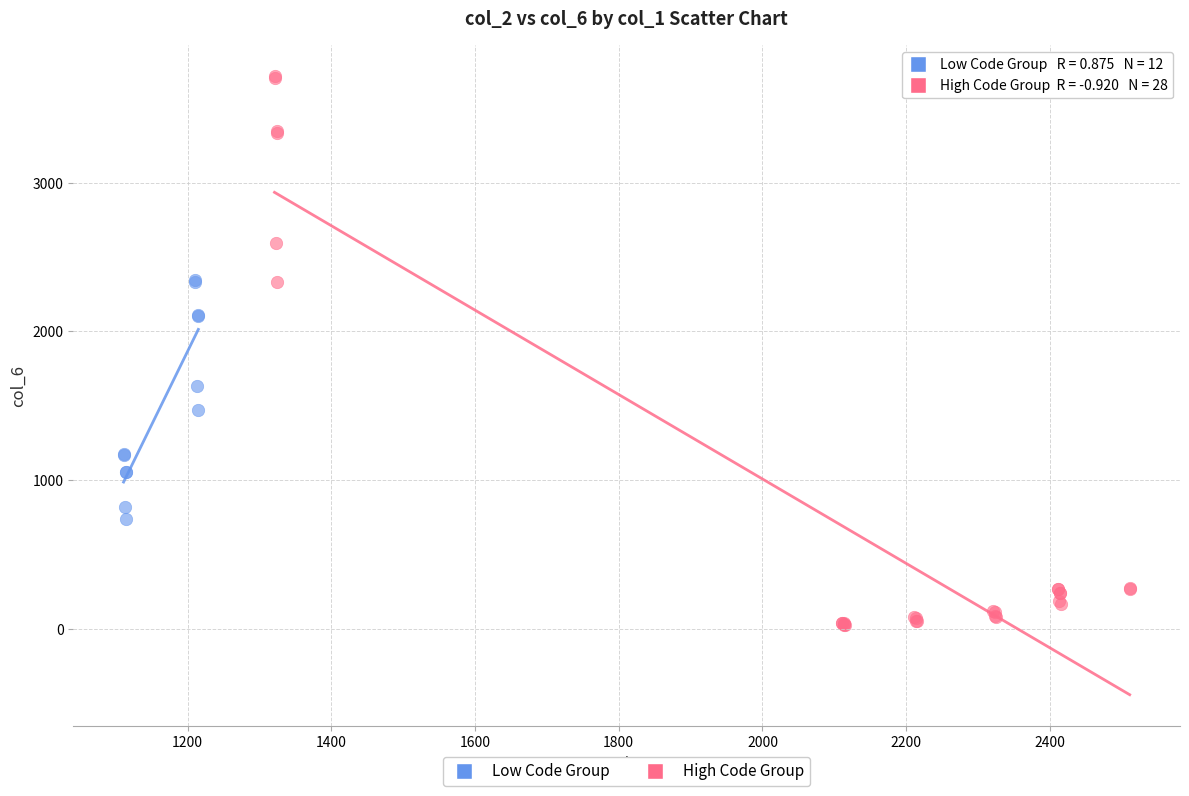

Which series contains the highest Y value?

High Code Group